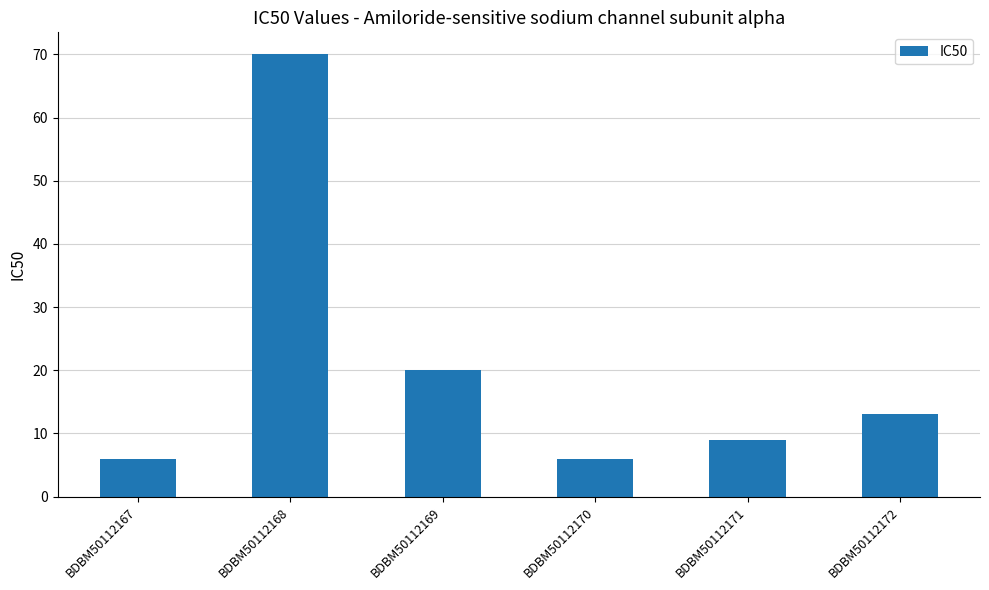

Which category has the highest value across all series?

BDBM50112168